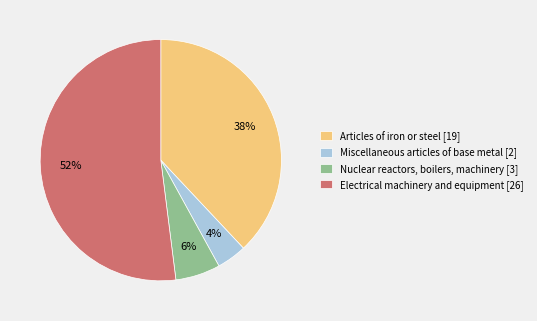

To the nearest percent, what is the difference between the largest and smallest slice percentages?

48%